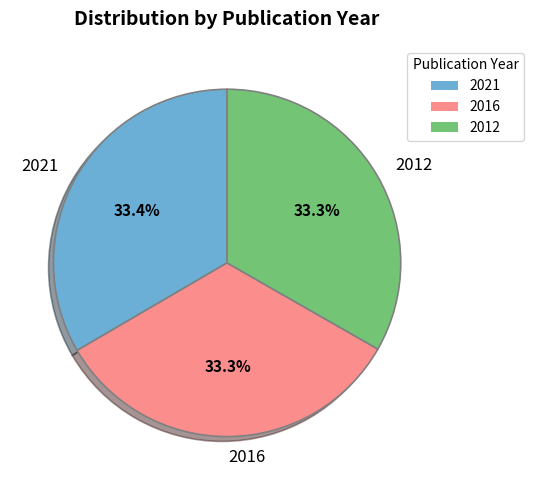

Approximately how many times larger is the value at 2012 compared to 2016?

1.0